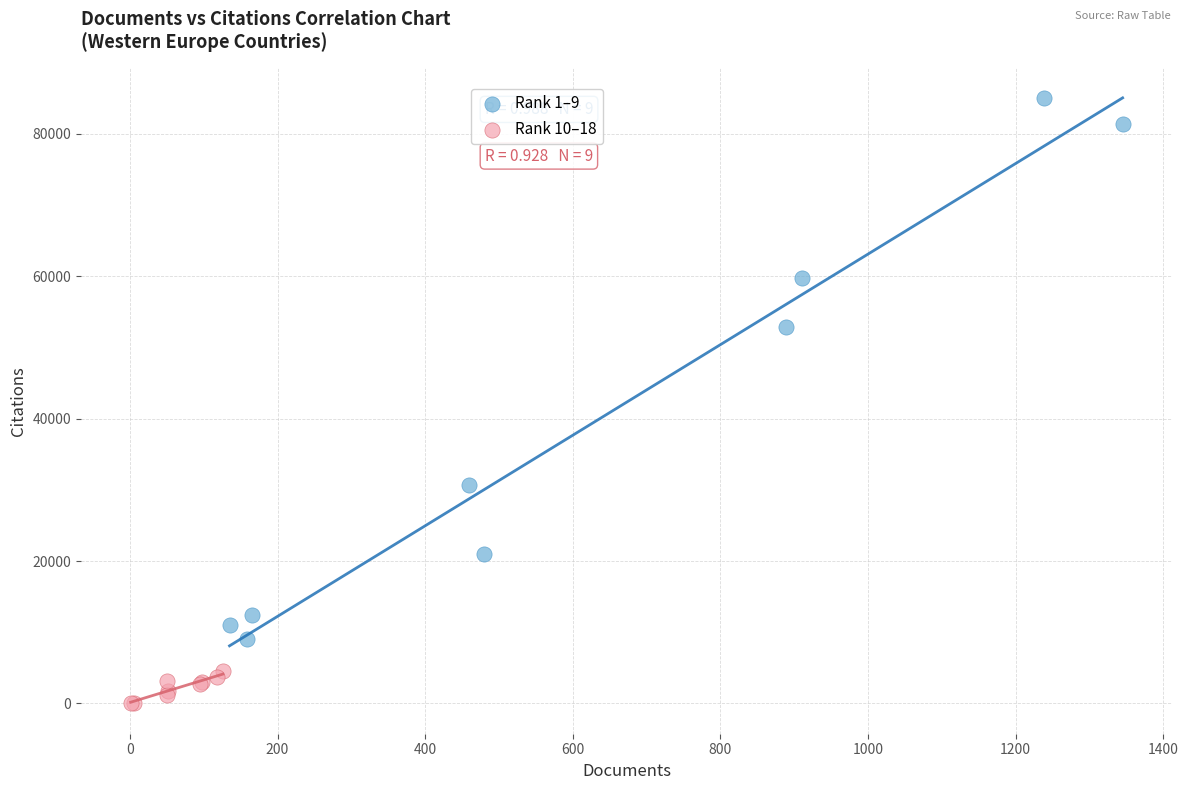

Which series contains the highest Y value?

Rank 1–9